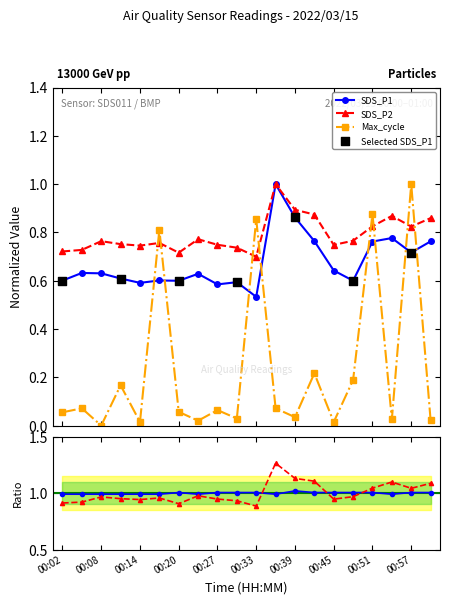

Which series has the largest Y range (max minus min)?

Max_cycle